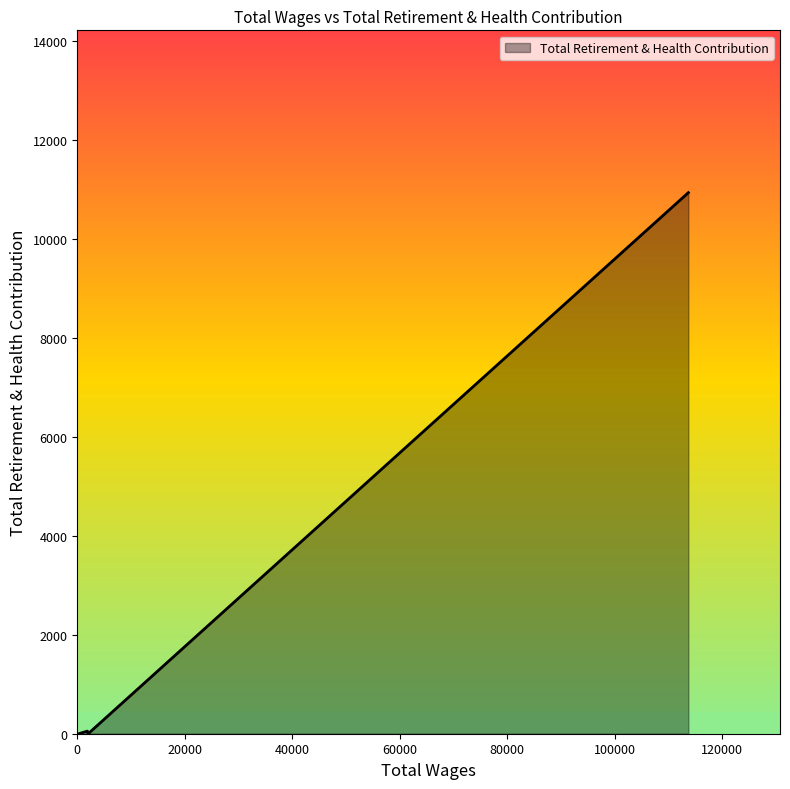

How many distinct data groups are displayed?

1